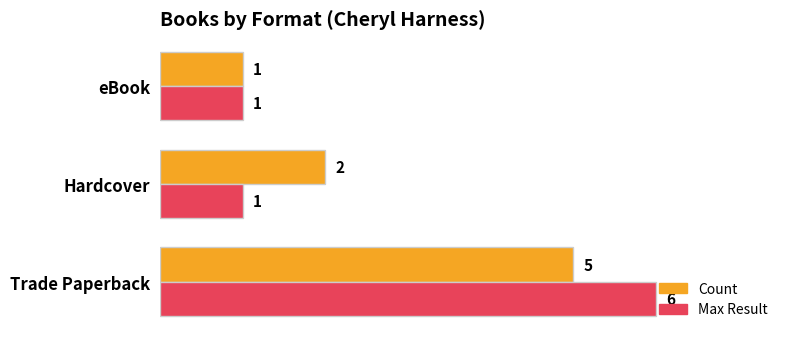

True or false: Max Result has a value of 2 at eBook.

False